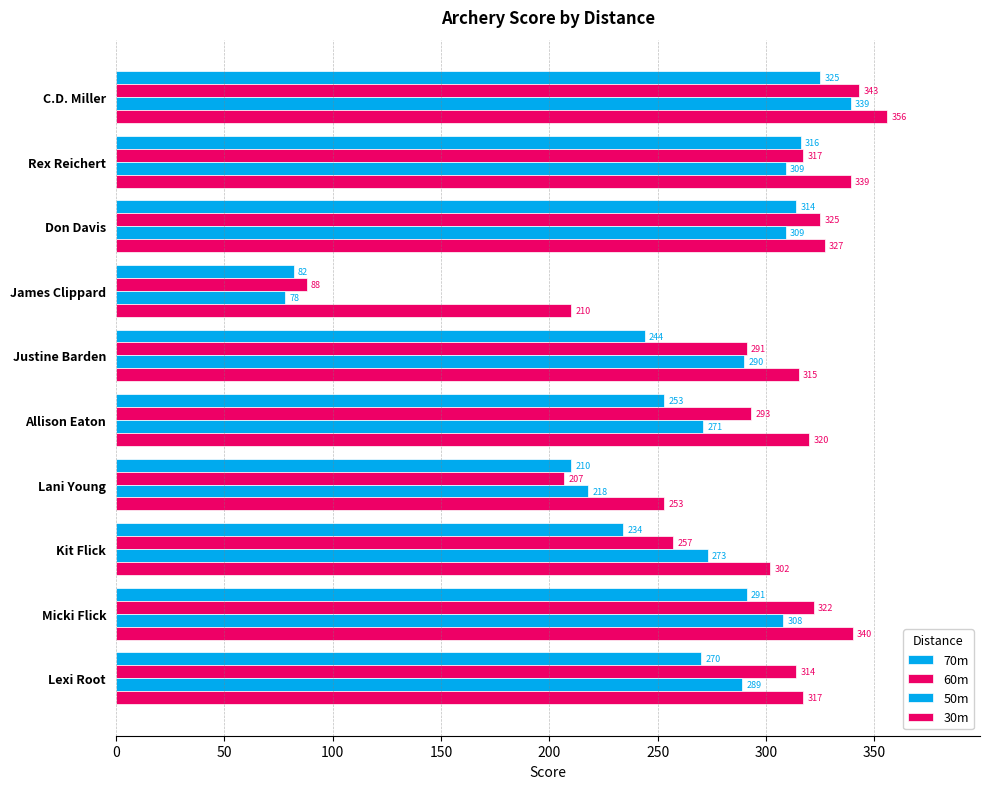

What position from the left is Allison Eaton?

6